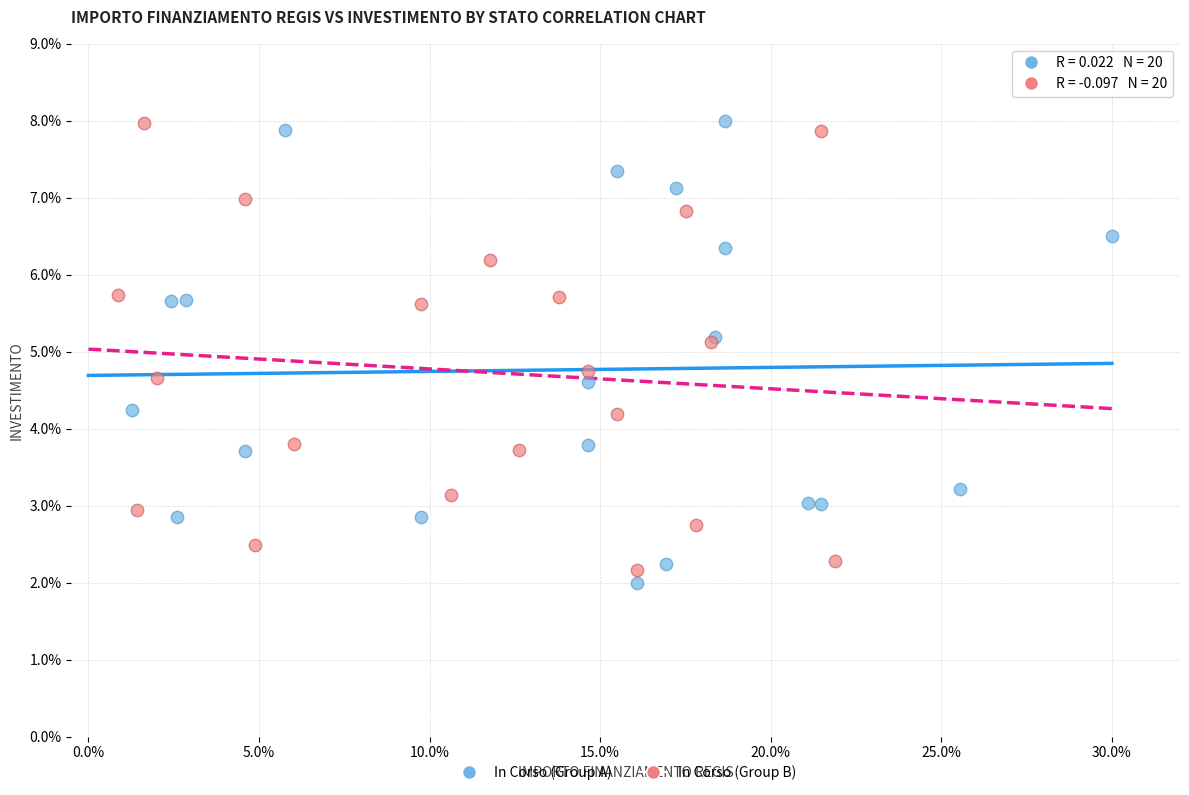

What are all the series names shown in the legend?

In Corso (Group A), In Corso (Group B)